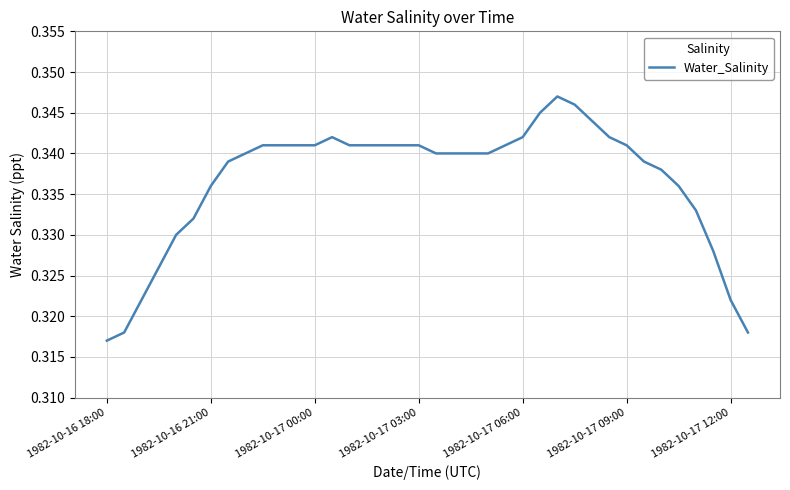

How many categories are shown in the chart?

38